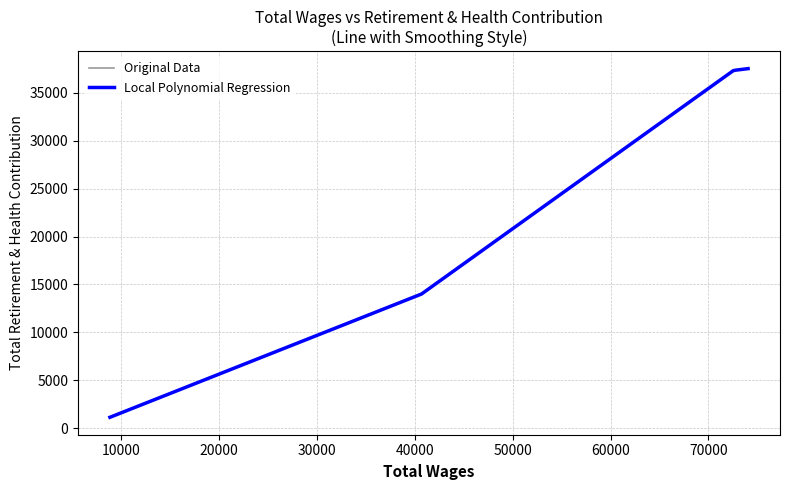

What is the highest value of the Original Data series?

37536